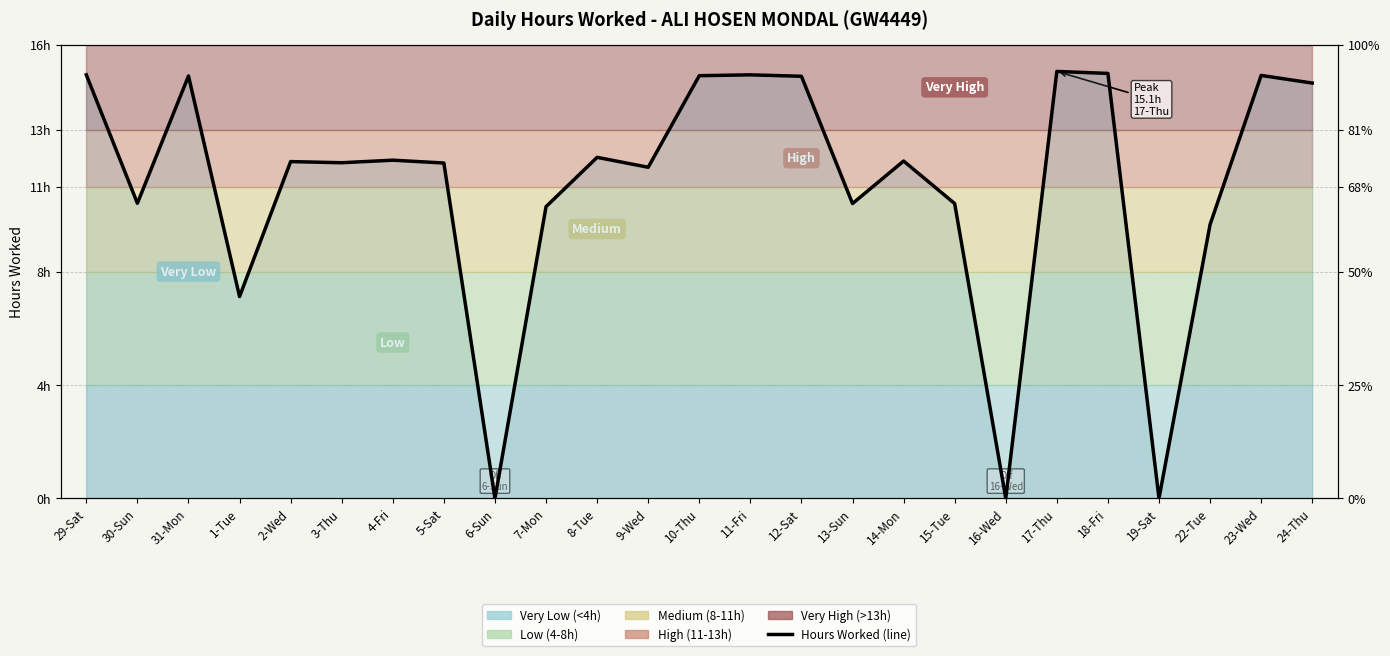

At which category does the data reach its first local valley?

30-Sun